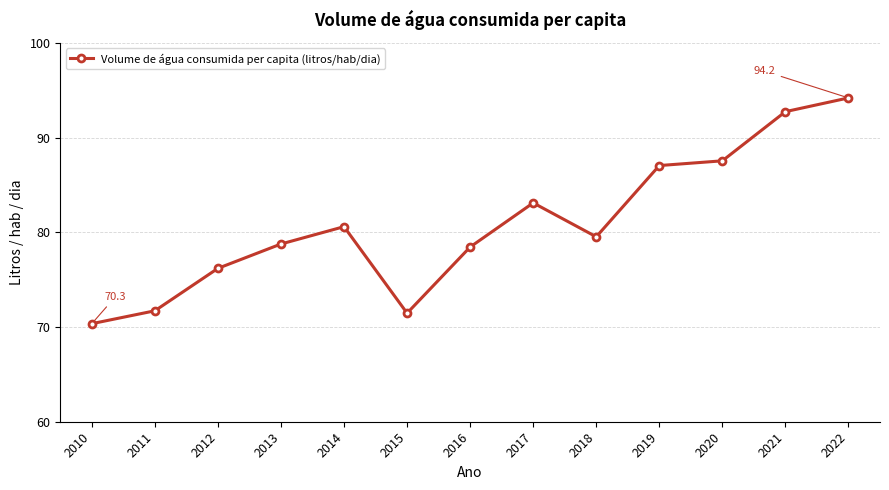

Approximately how many times larger is the value at 2013 compared to 2017?

0.9